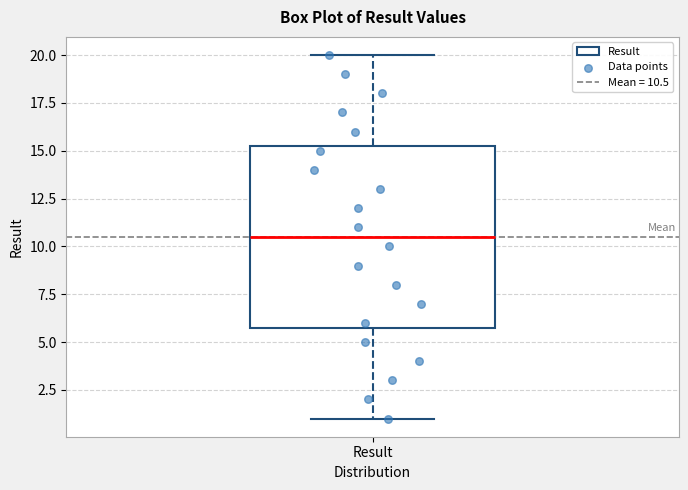

Transcribe this box plot: give where the median line is, the range the box spans, and where the two whiskers end, as read against the y-axis. The values are not printed on the chart, so give them approximately, as read against the axis.

median 10.5, box 6.0 to 15.5, whiskers 1.0 to 20.0